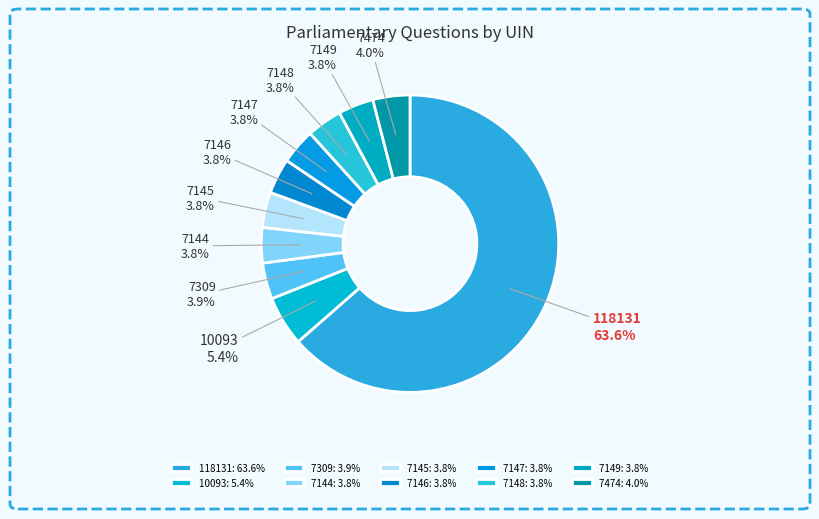

Is the sum of 118131 and 7148 greater than half?

Yes